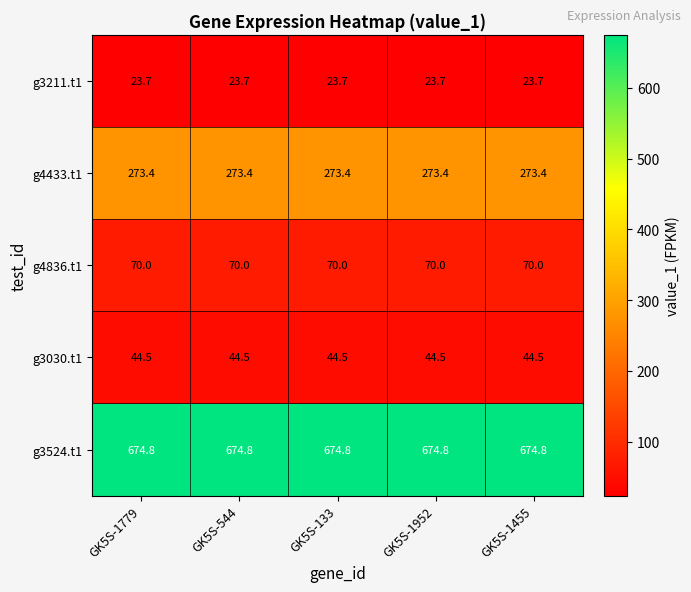

At GK5S-1952, list the series in order from largest to smallest.

g3524.t1, g4433.t1, g4836.t1, g3030.t1, g3211.t1